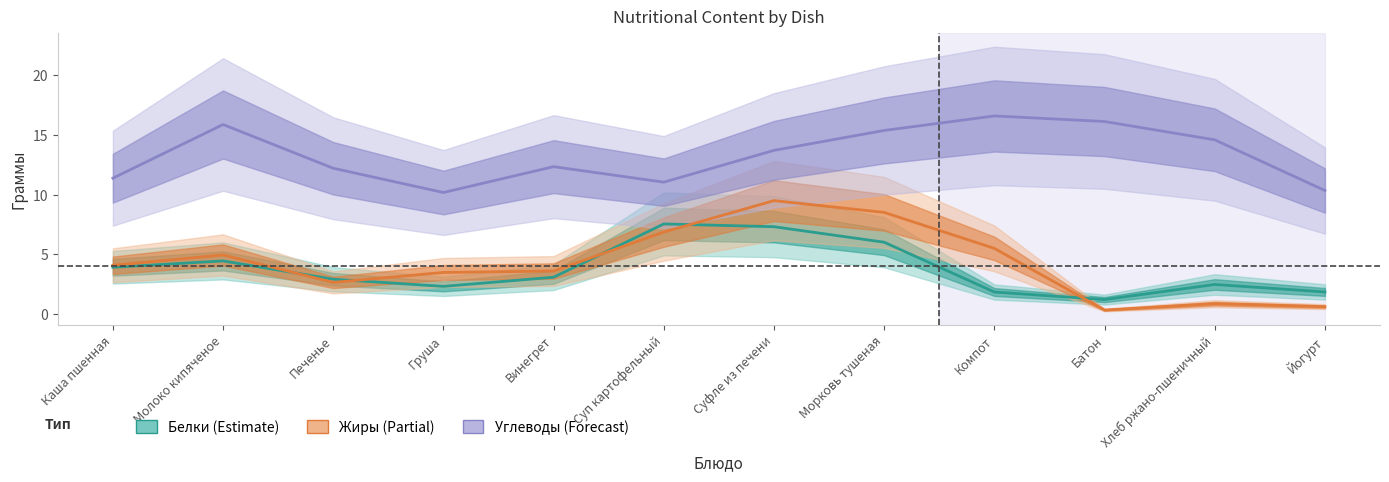

The value of Углеводы (Forecast) at Хлеб ржано-пшеничный is 6.3. True or false?

False